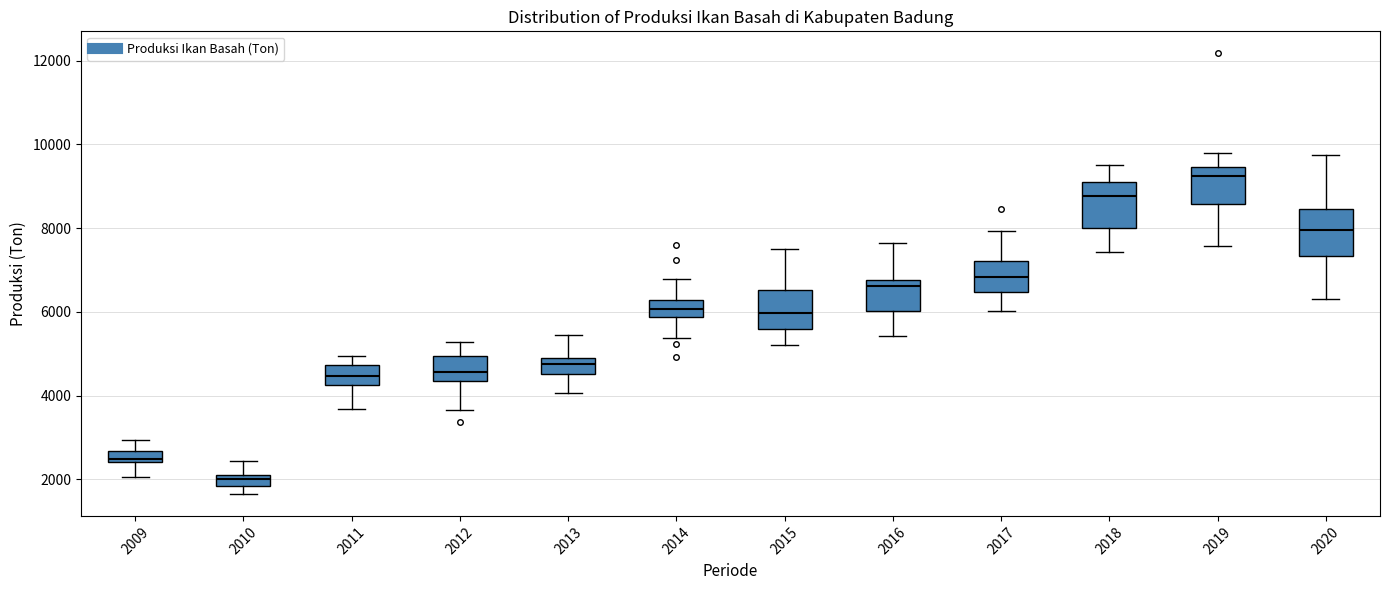

Which box has the highest median line?

2019